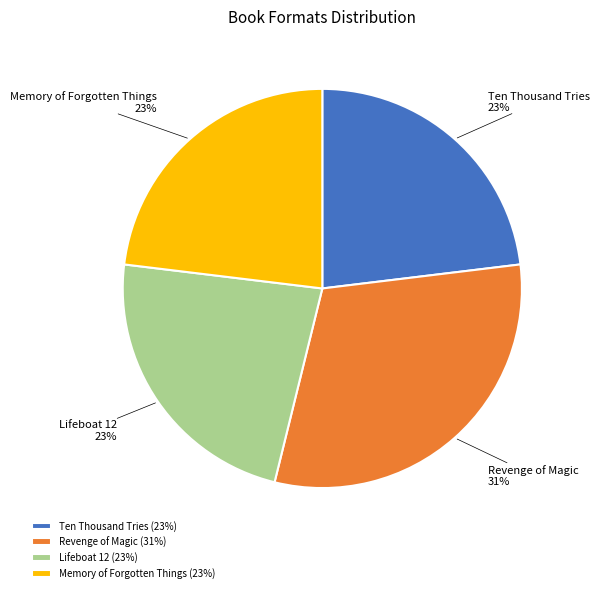

How many slices are in this pie chart?

4